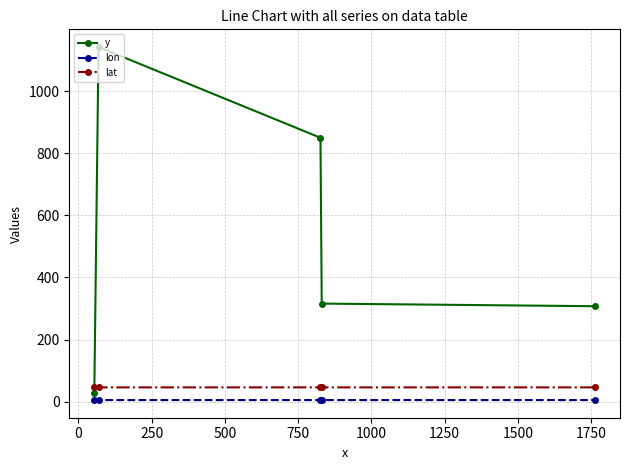

True or false: y and lon cross at least once.

False